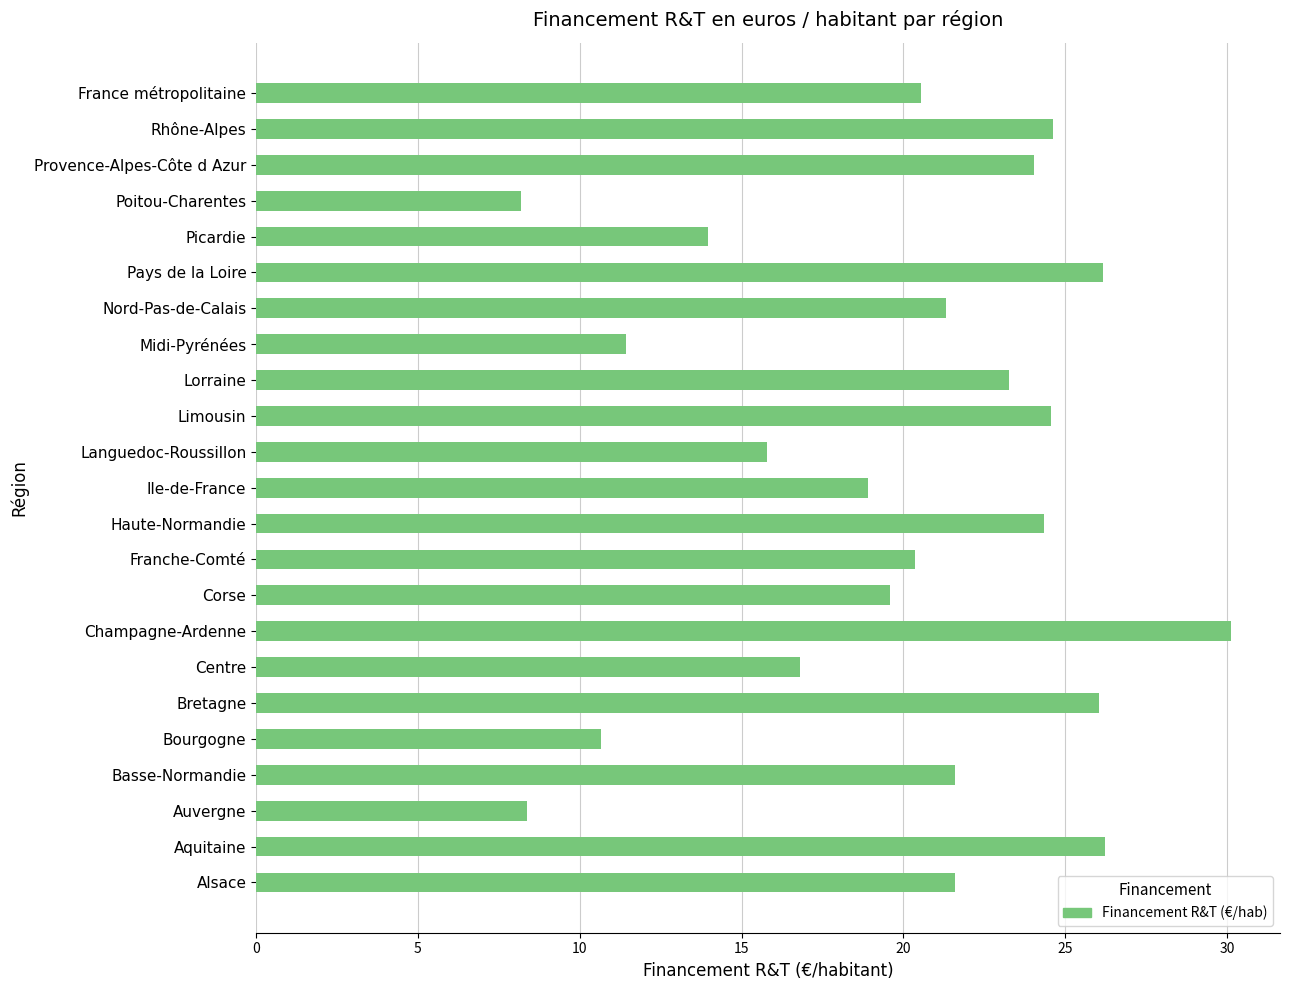

Which label corresponds to the largest value in the chart?

Champagne-Ardenne